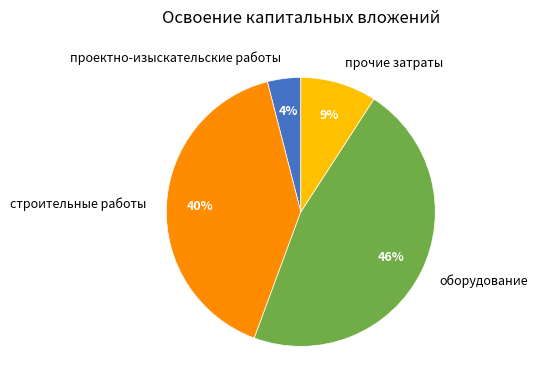

To the nearest percent, what portion does оборудование represent?

46%